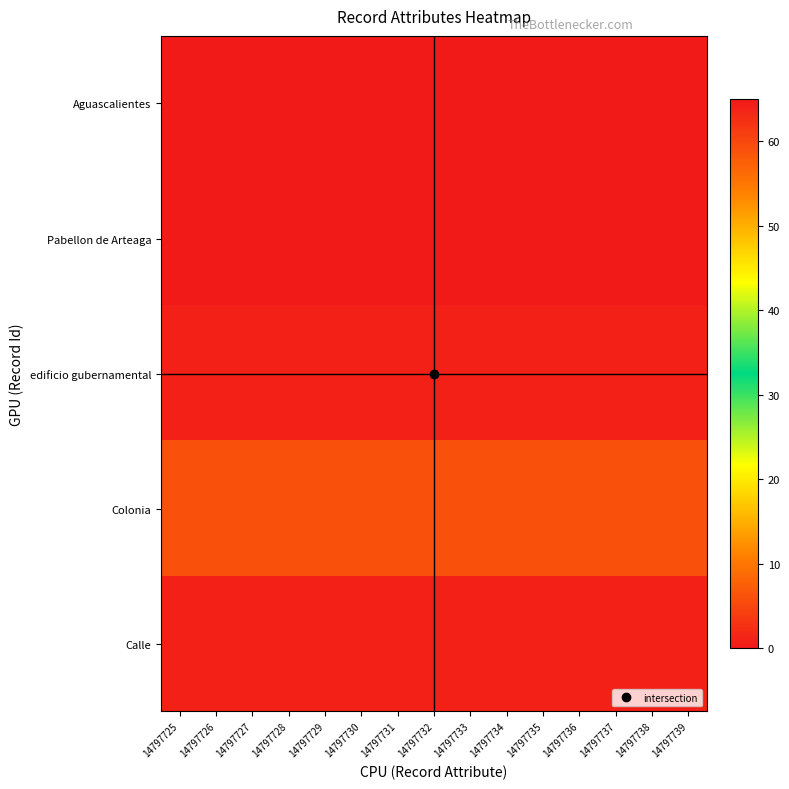

At how many categories does at least one series exceed 56?

15